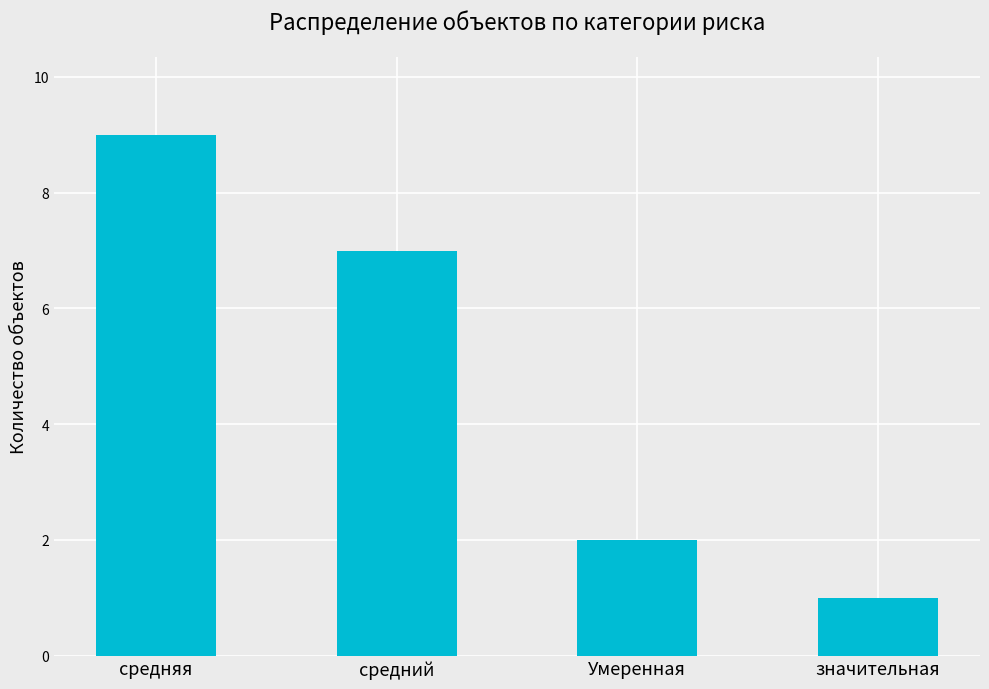

At which category does the chart reach its peak across all series?

средняя